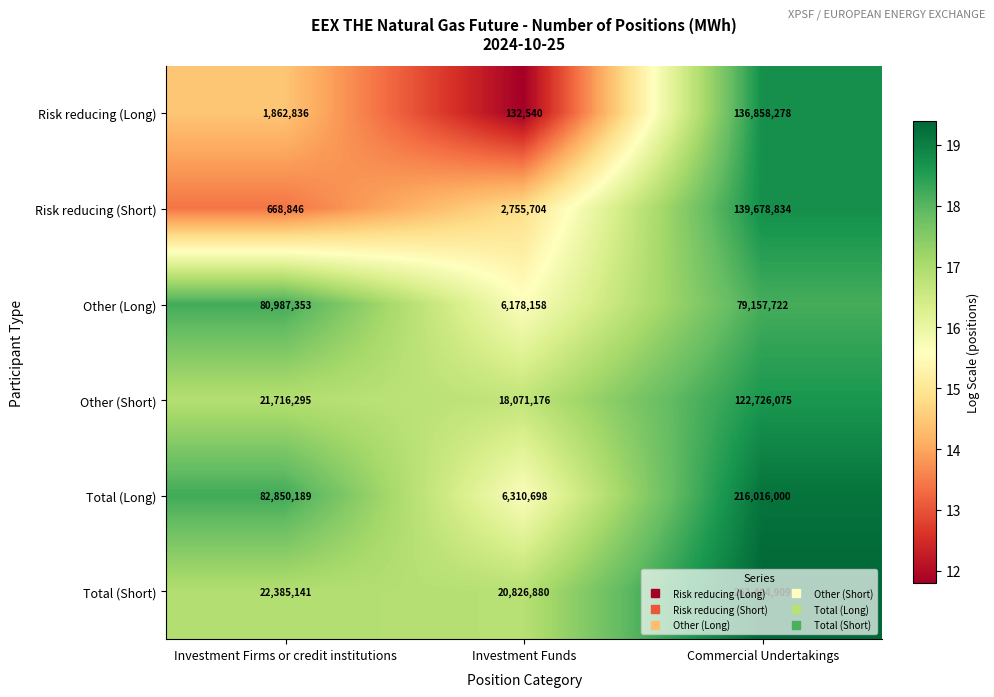

List the series in order of their peak value, highest first.

Total (Short), Total (Long), Risk reducing (Short), Risk reducing (Long), Other (Short), Other (Long)